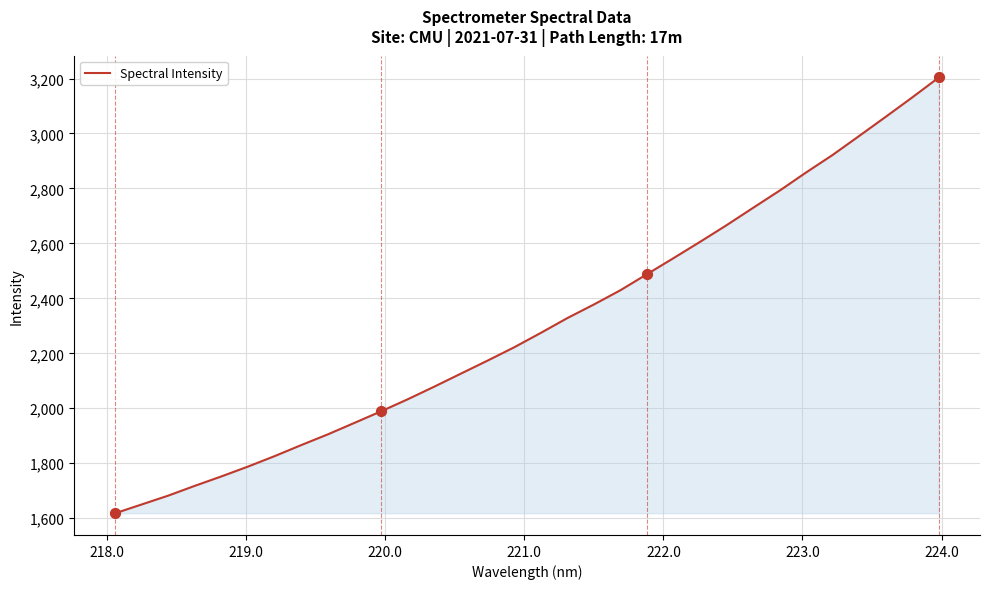

What is the difference between the maximum and minimum values?

1585.5